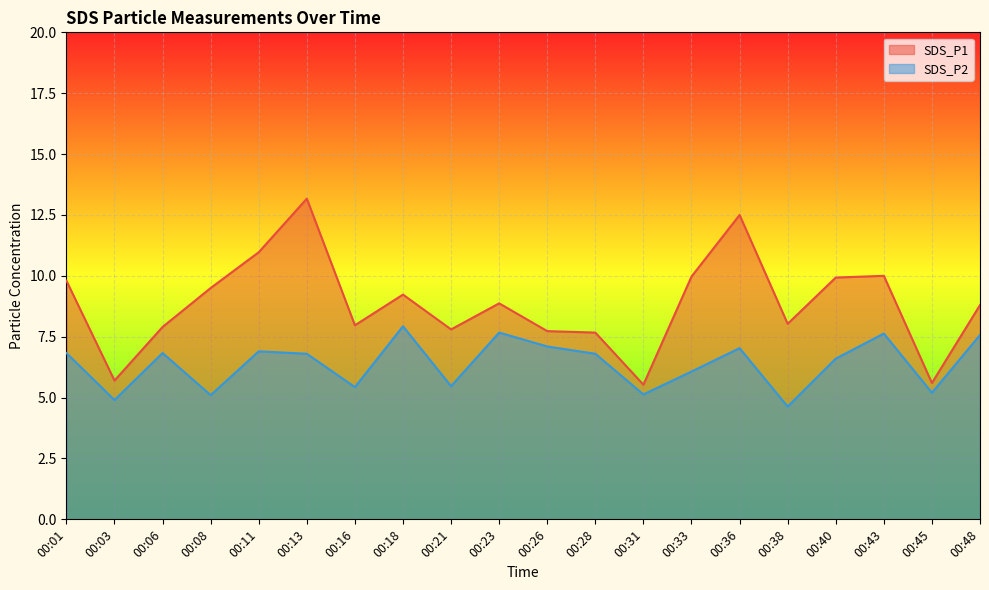

Reading right to left, what are all the values shown in this chart?

SDS_P1: 8.8	5.6	10.0	9.9	8.0	12.5	10.0	5.5	7.7	7.7	8.9	7.8	9.2	8.0	13.2	11.0	9.5	7.9	5.7	9.8
SDS_P2: 7.6	5.2	7.6	6.6	4.6	7.0	6.1	5.1	6.8	7.1	7.7	5.5	7.9	5.4	6.8	6.9	5.1	6.8	4.9	6.8